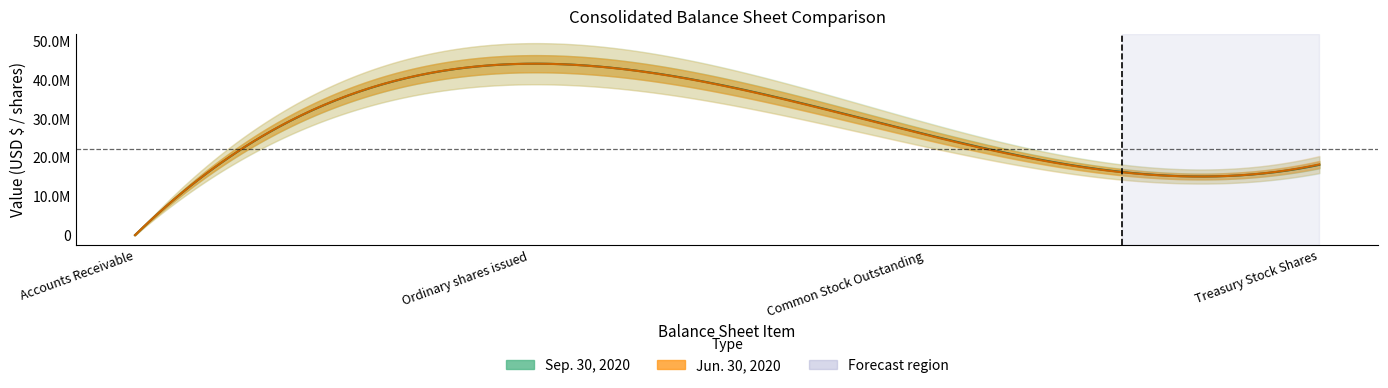

At which category does the chart reach its peak across all series?

Ordinary shares issued